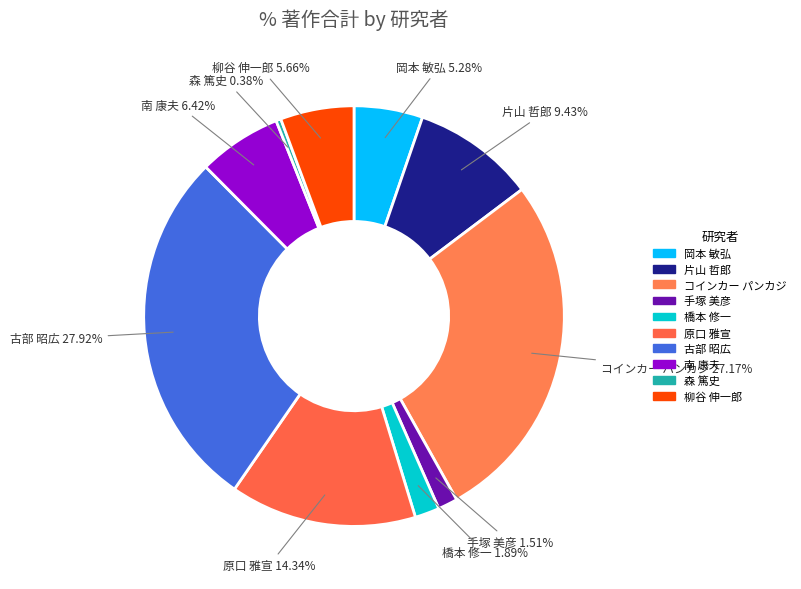

True or false: 古部 昭広 accounts for 38% of the total.

False